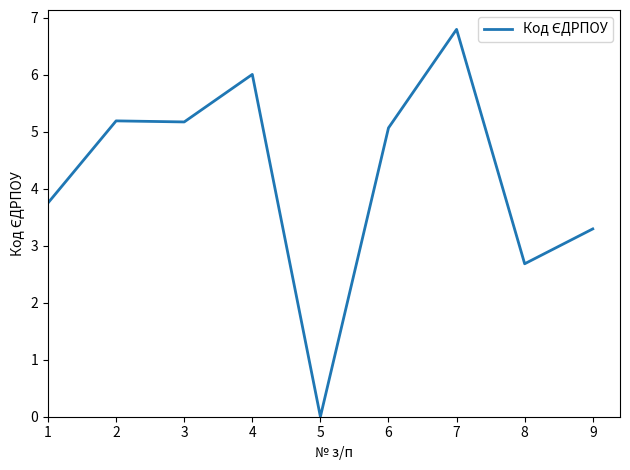

What is the difference between the values at 7 and 8?

4.1